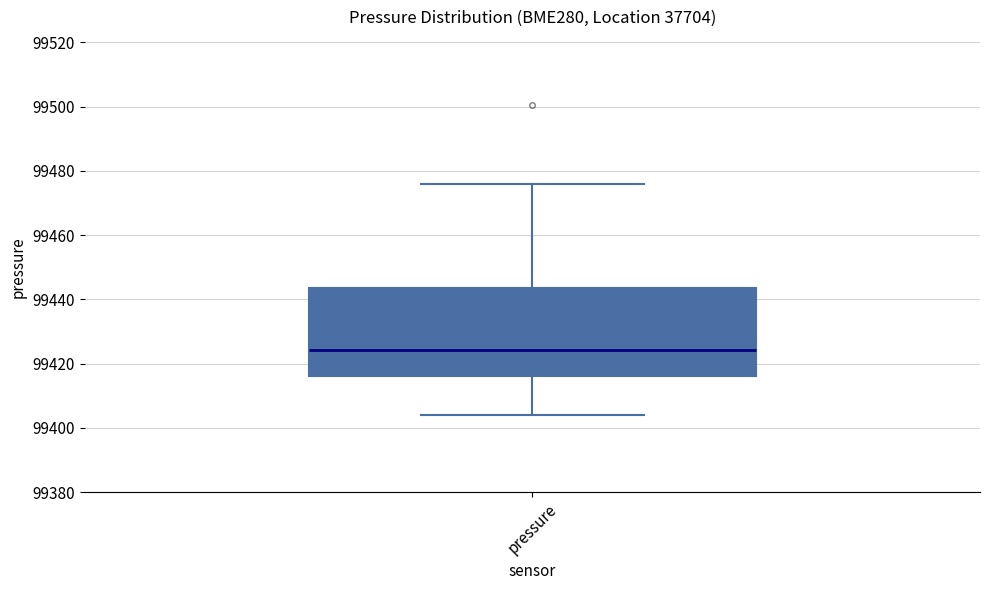

Transcribe this box plot: give where the median line is, the range the box spans, and where the two whiskers end, as read against the y-axis. The values are not printed on the chart, so give them approximately, as read against the axis.

median 99424, box 99416 to 99444, whiskers 99404 to 99476